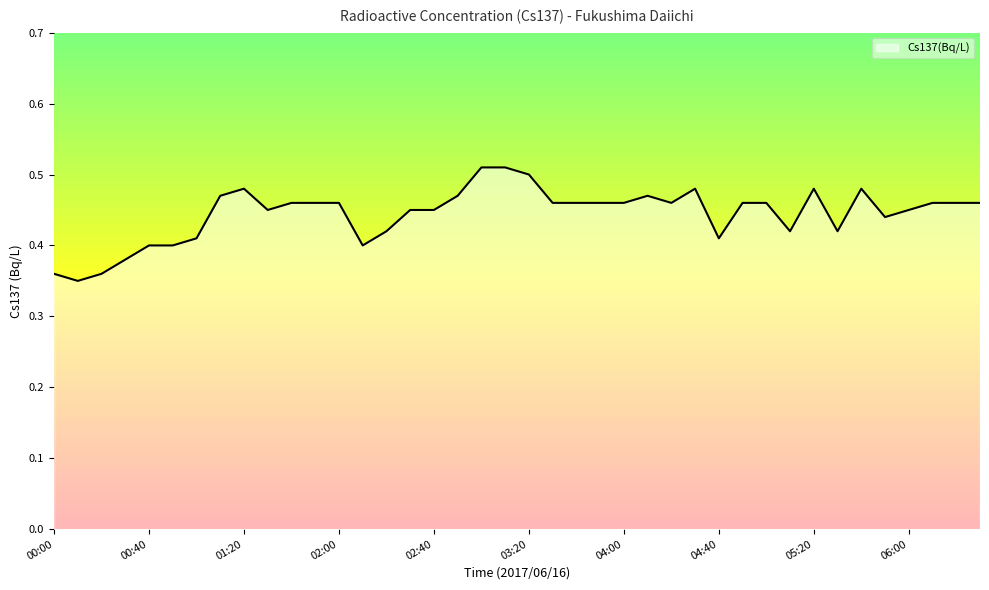

What is the average value?

0.4